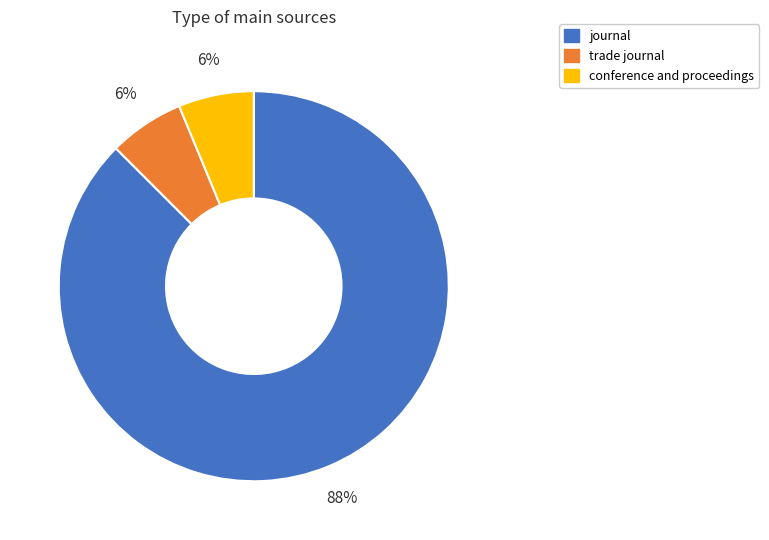

Do trade journal and conference and proceedings together represent more than half of the pie?

No